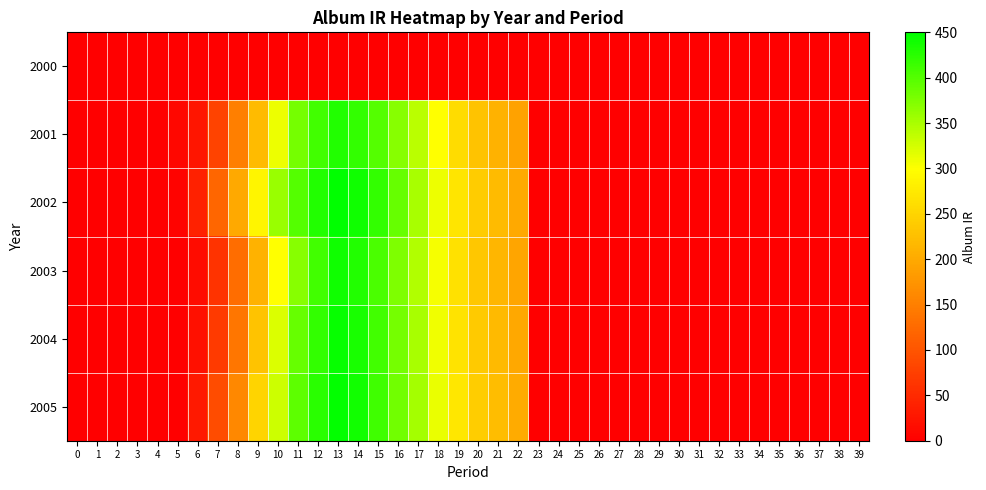

At 15, list the series in order from largest to smallest.

2002, 2005, 2004, 2003, 2001, 2000